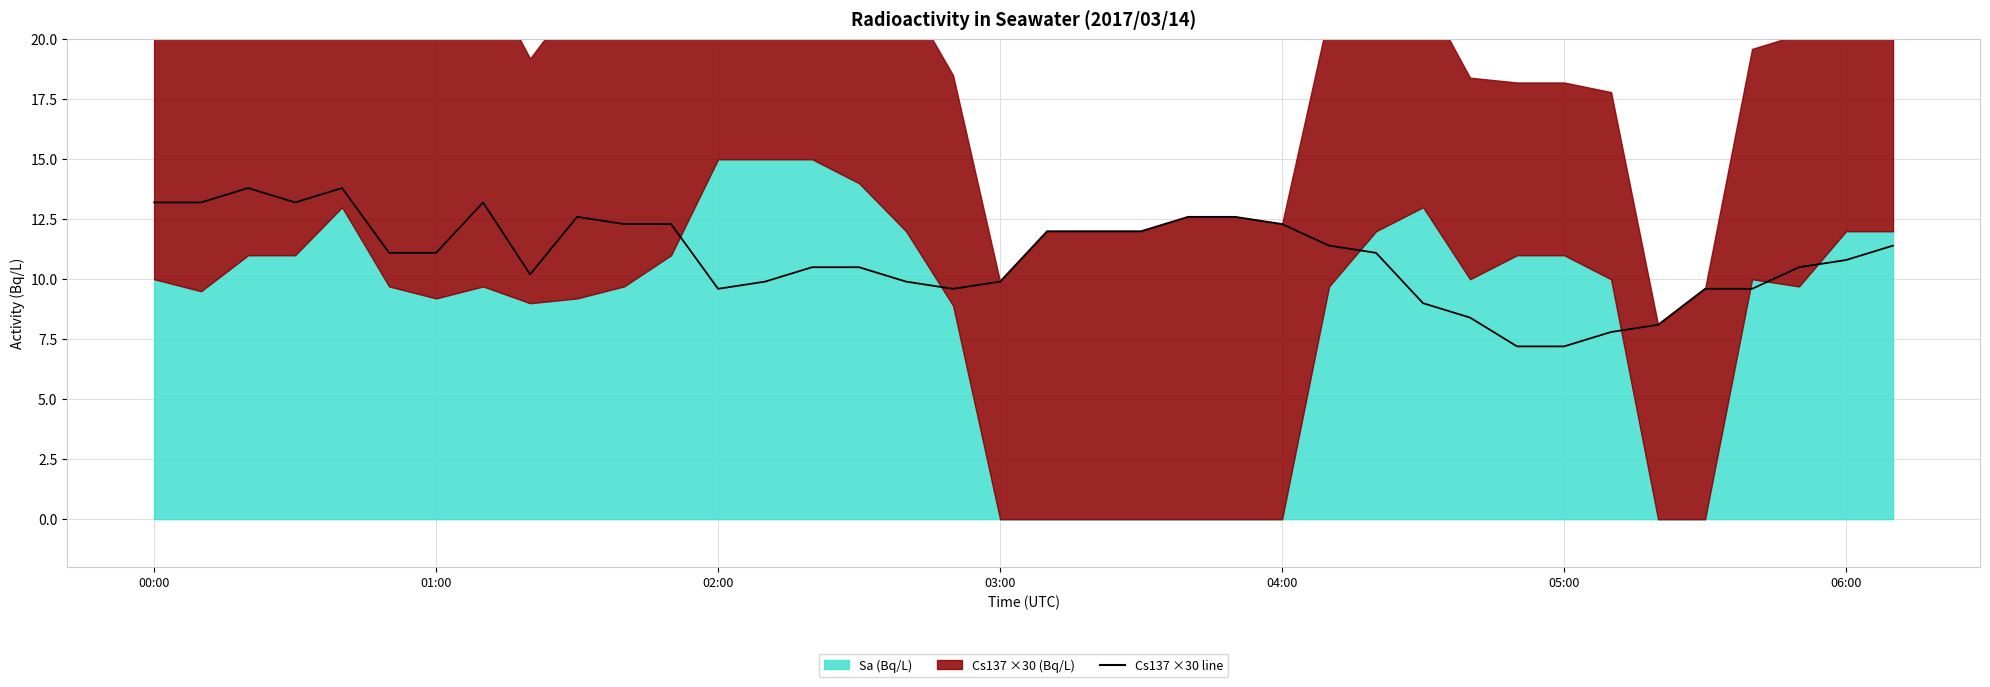

Approximately how many times larger is the value at 11 compared to 20?

1.0